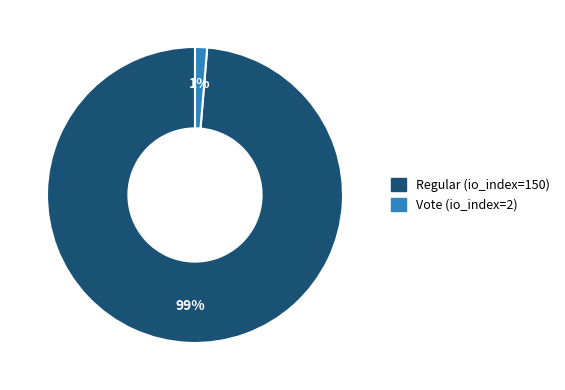

Does Regular (io_index=150) account for over 50% of the chart?

Yes